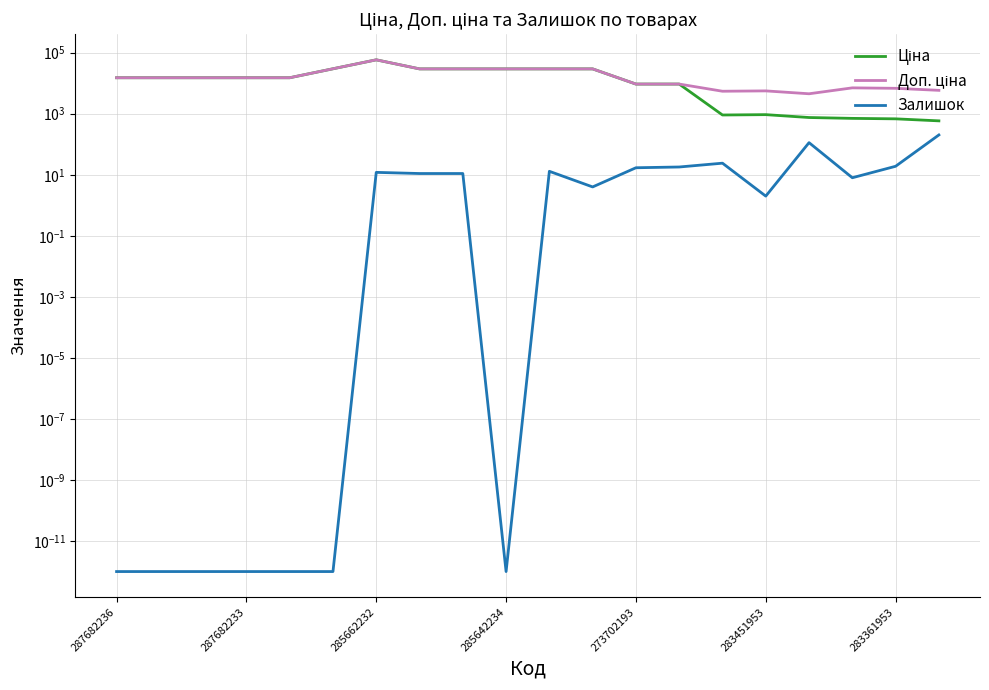

How many series are shown in this chart?

3